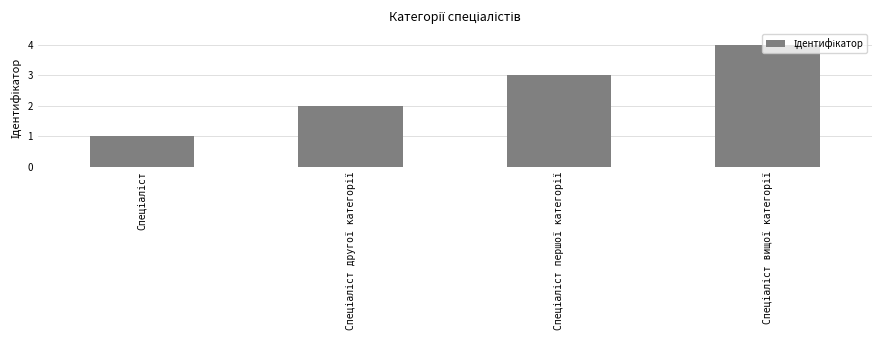

What is the difference between the maximum and minimum values?

3